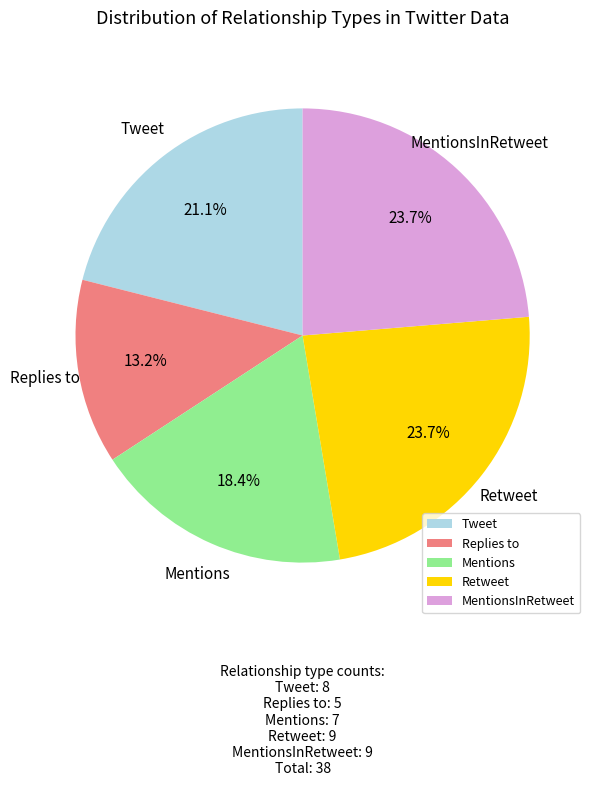

True or false: Retweet accounts for 17% of the total.

False